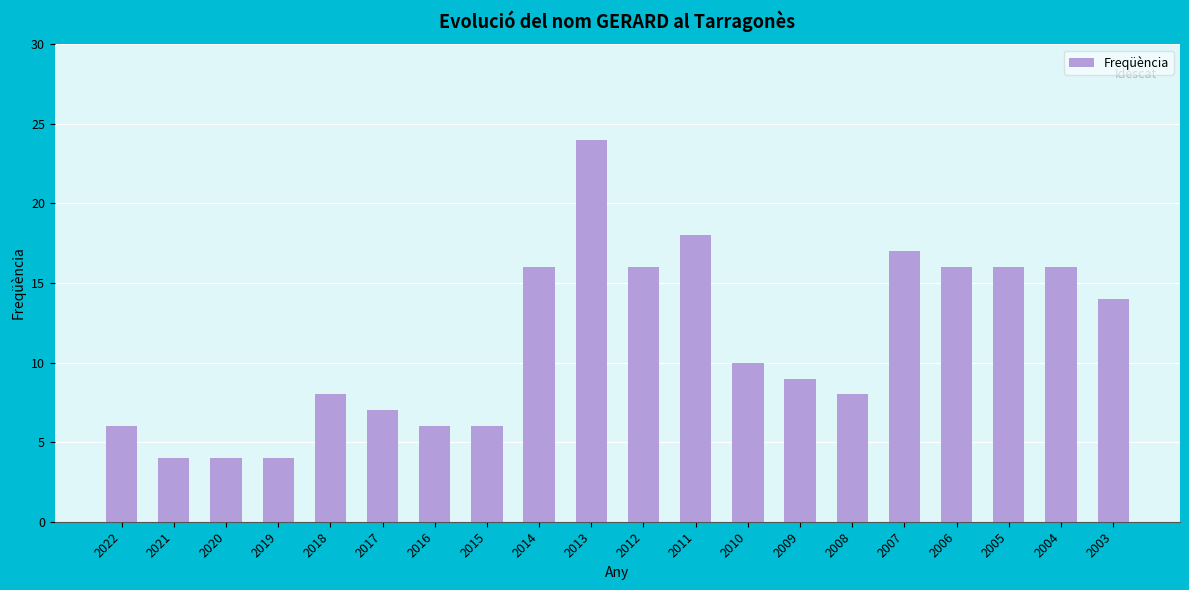

What is the greatest value displayed?

24